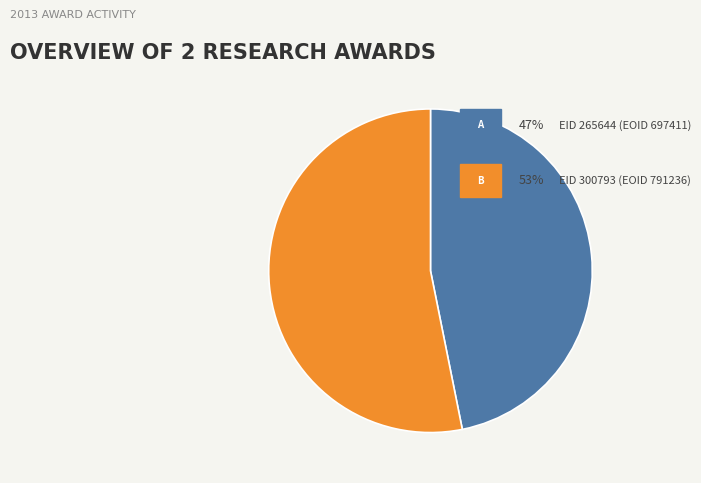

Is there any slice that represents more than half of the pie?

Yes